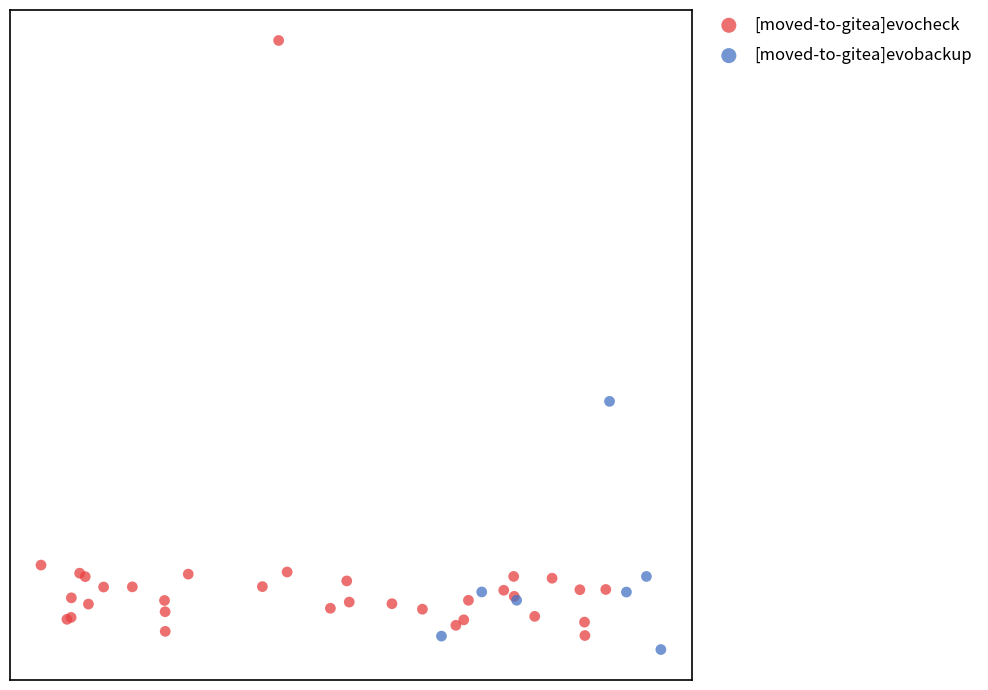

What are all the series names shown in the legend?

[moved-to-gitea]evocheck, [moved-to-gitea]evobackup